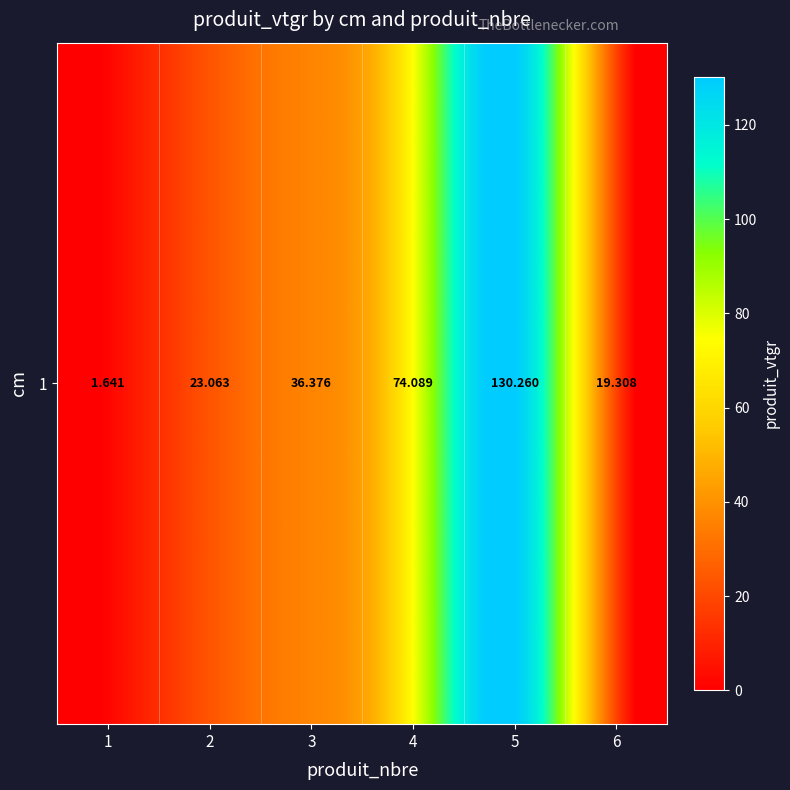

The value at 4 is 43.3. True or false?

False